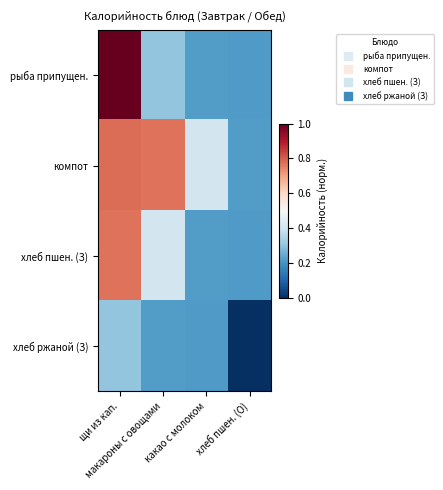

Rank the series at щи из кап. from lowest to highest value.

хлеб ржаной (З), хлеб пшен. (З), компот, рыба припущен.